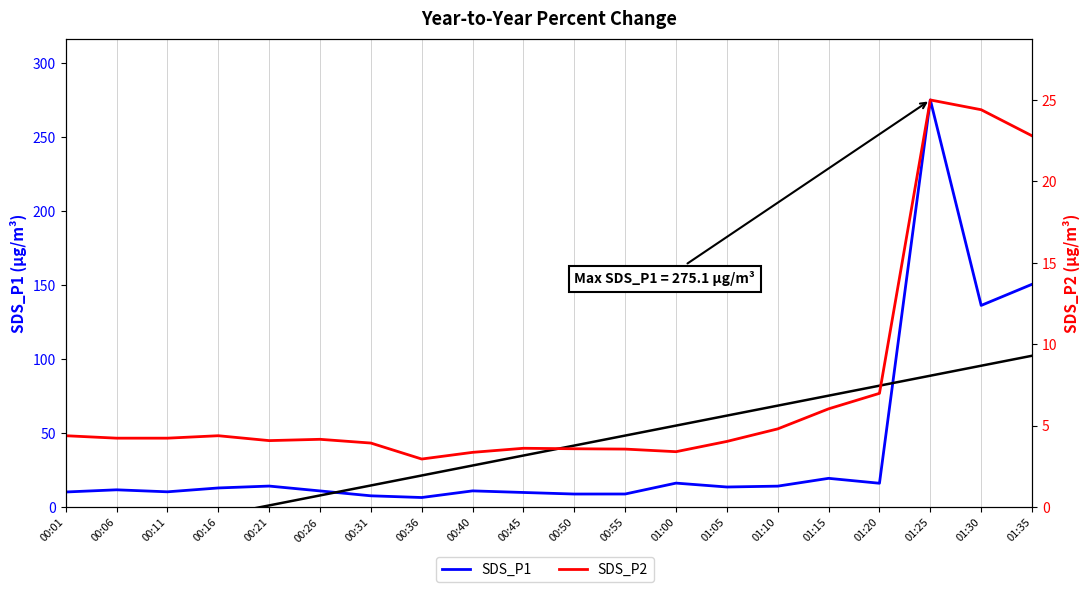

At which category does SDS_P1 reach its first local peak?

00:06